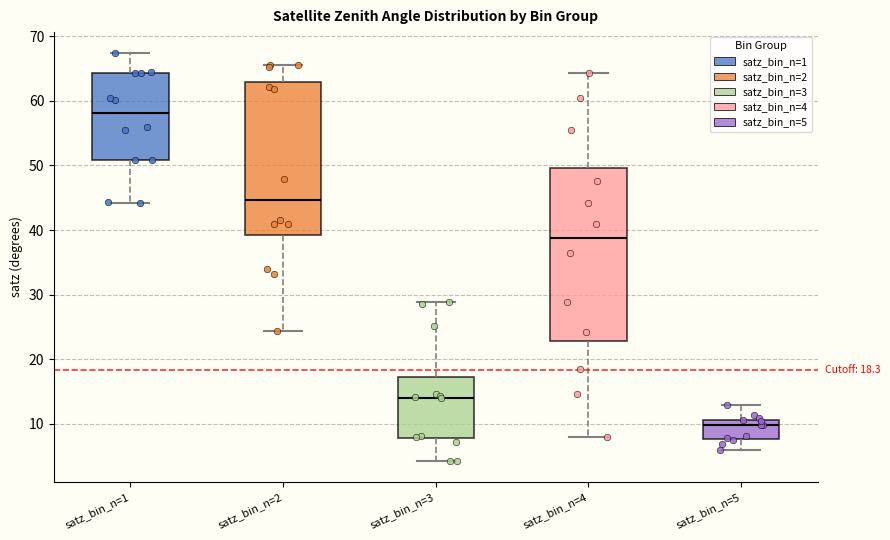

Which box's median line is the highest?

satz_bin_n=1